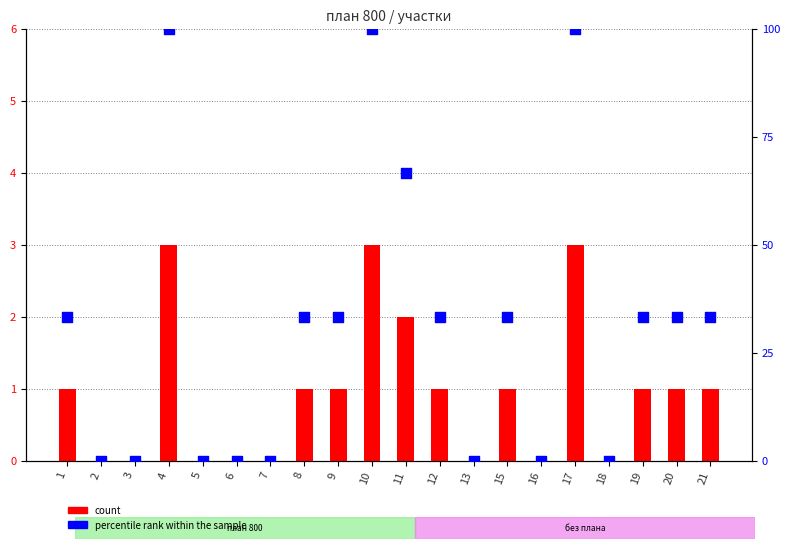

Which series reaches the maximum Y coordinate?

percentile rank within the sample